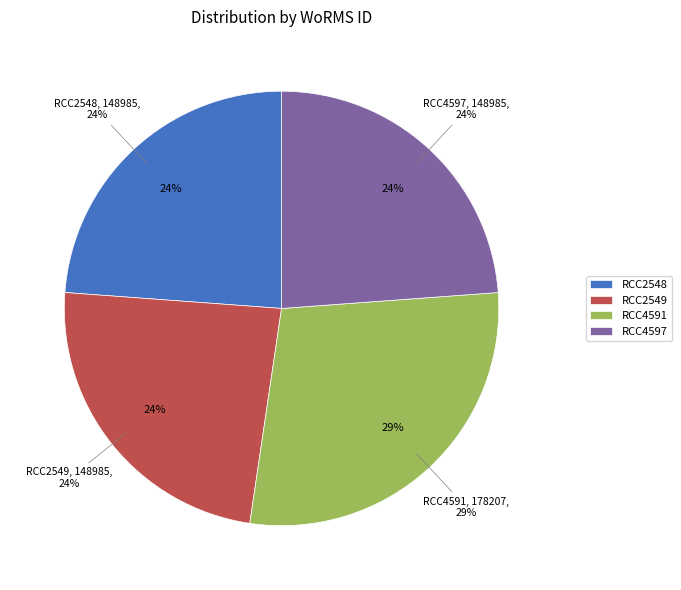

Is it true that RCC2549 is 13% of the pie?

False